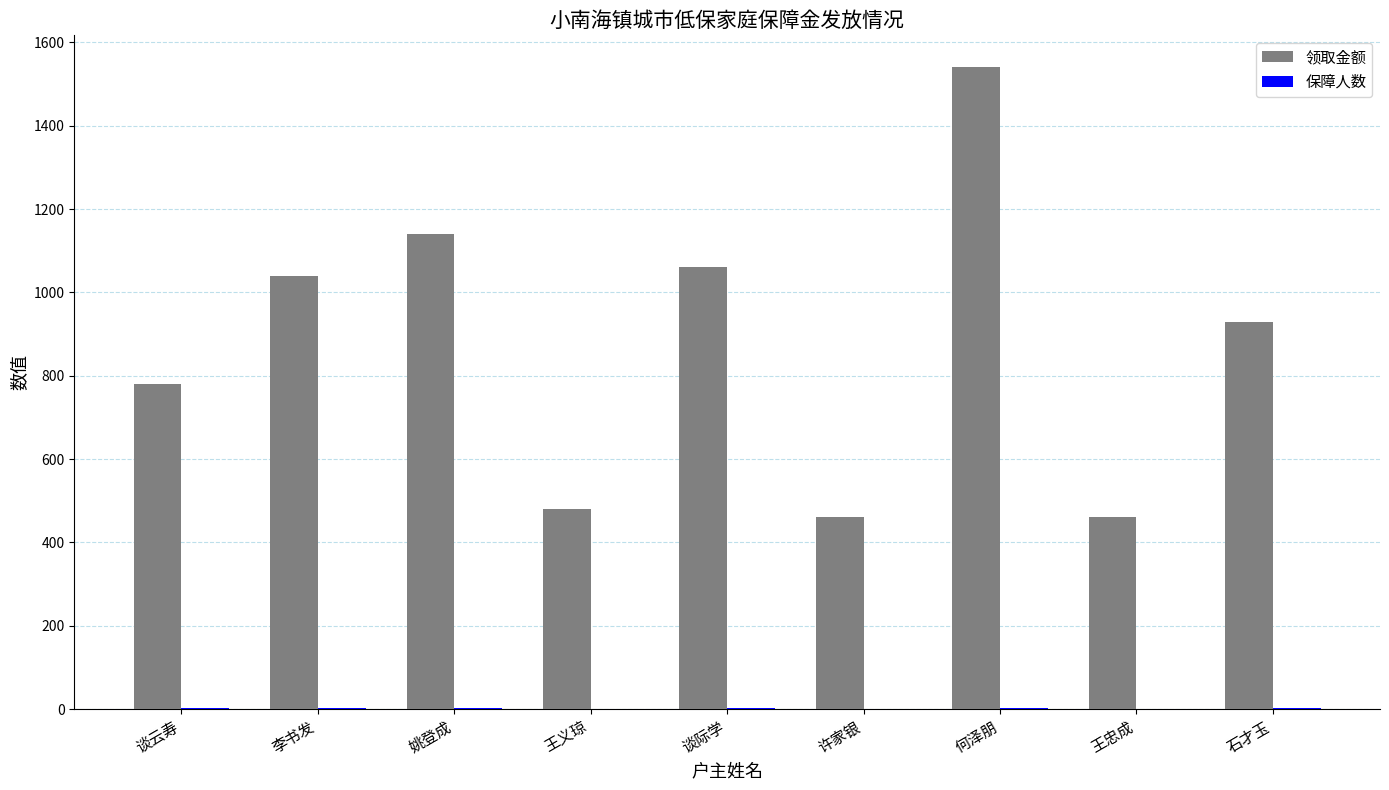

Which series has the largest total across all categories?

领取金额